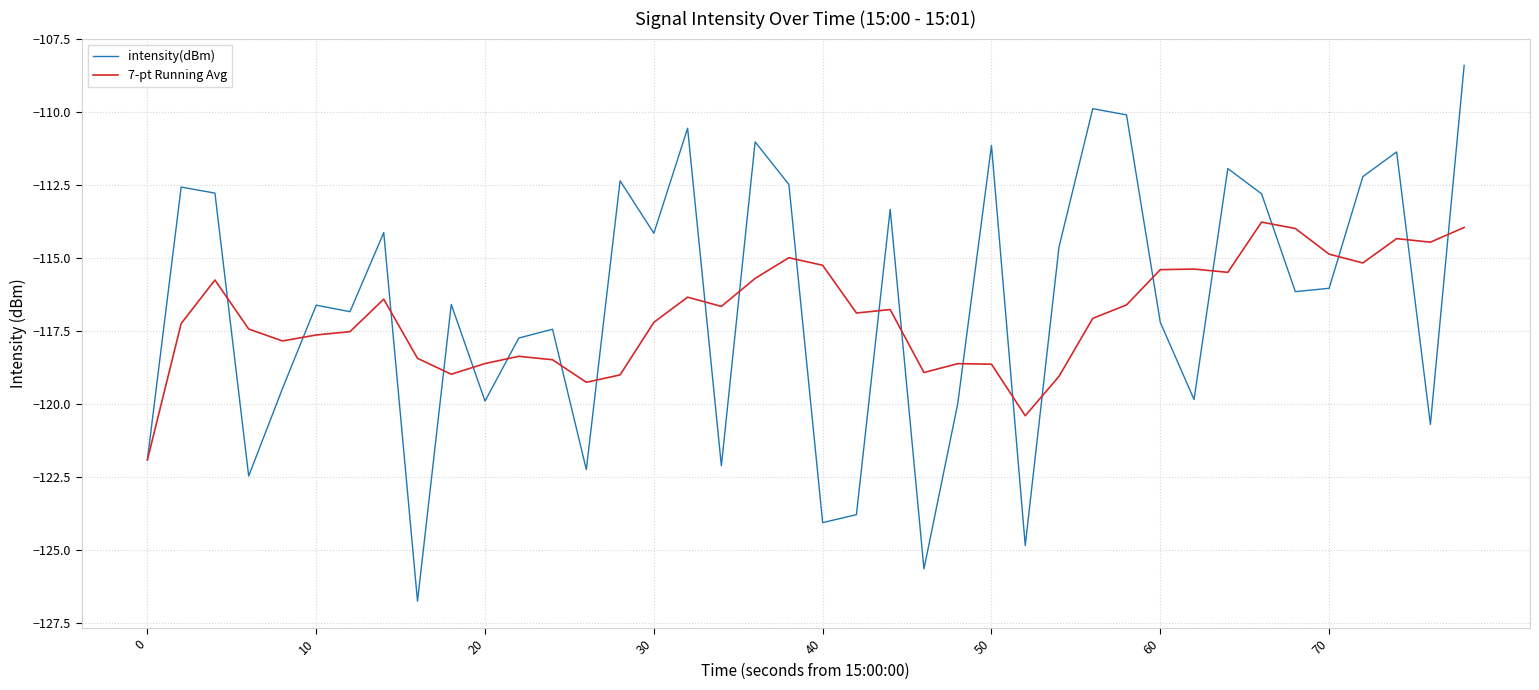

List the series in order of their peak value, highest first.

intensity(dBm), 7-pt Running Avg